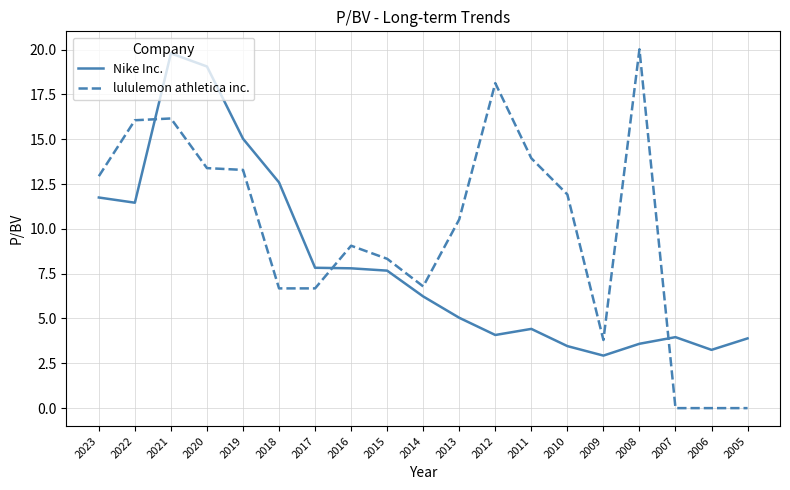

How many times do lululemon athletica inc. and Nike Inc. cross each other?

3